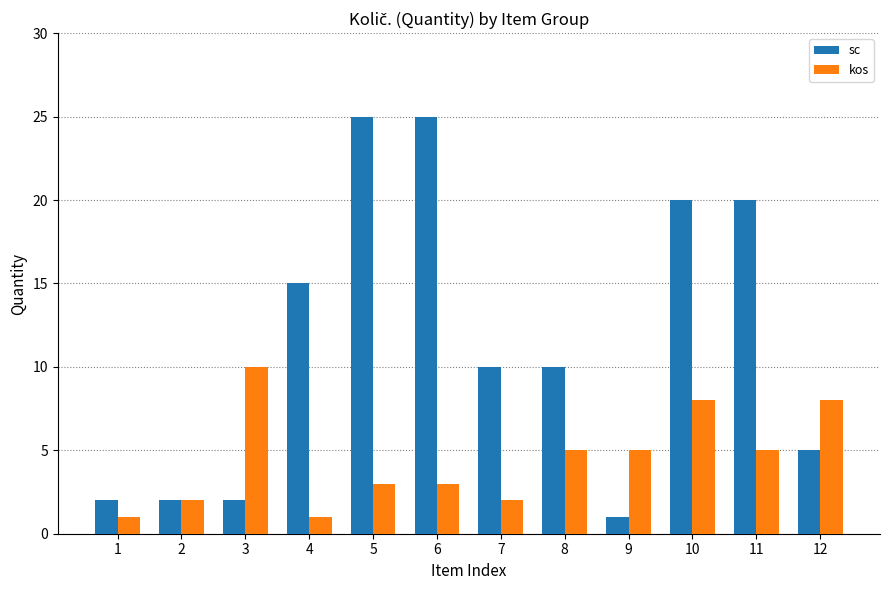

At 11, list the series in order from smallest to largest.

kos, sc